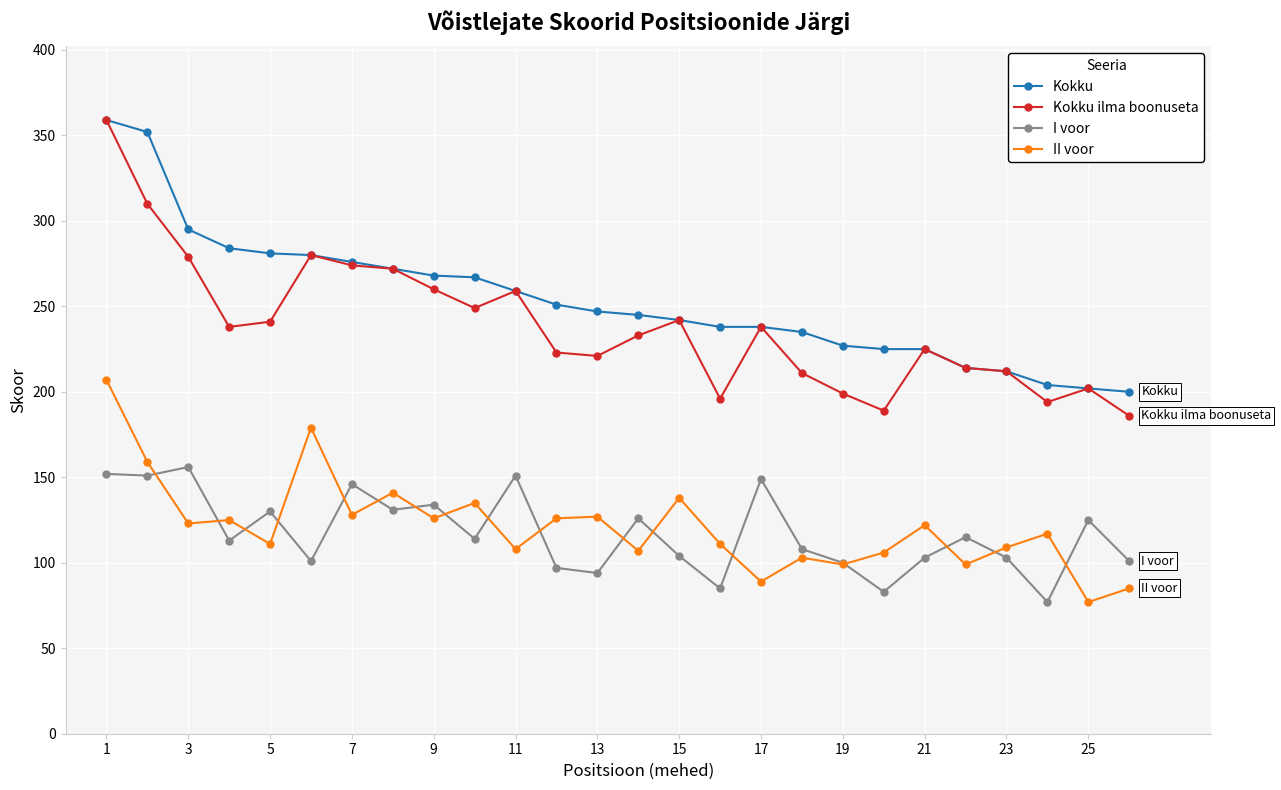

What is the value of the II voor point at the 16th from the left?

111